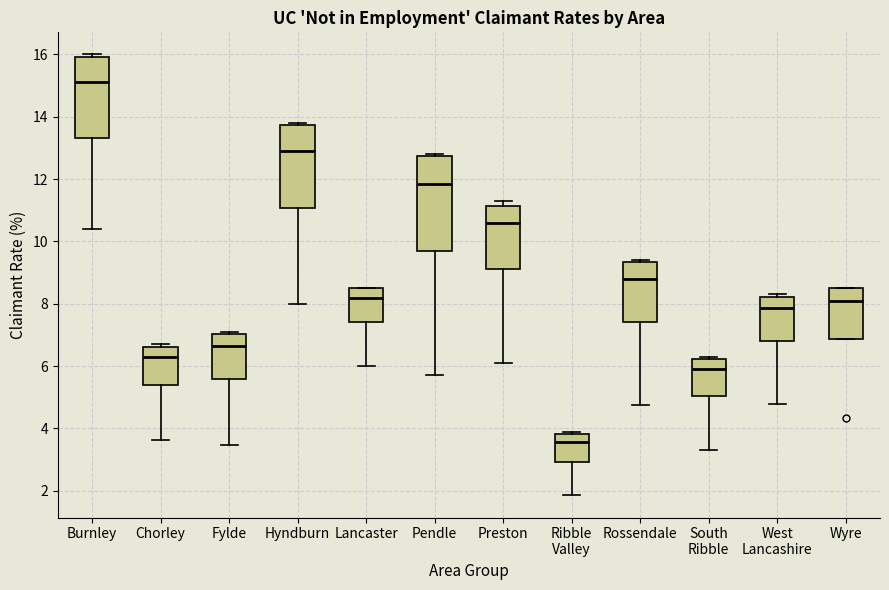

Which box has the lowest median line?

Ribble Valley